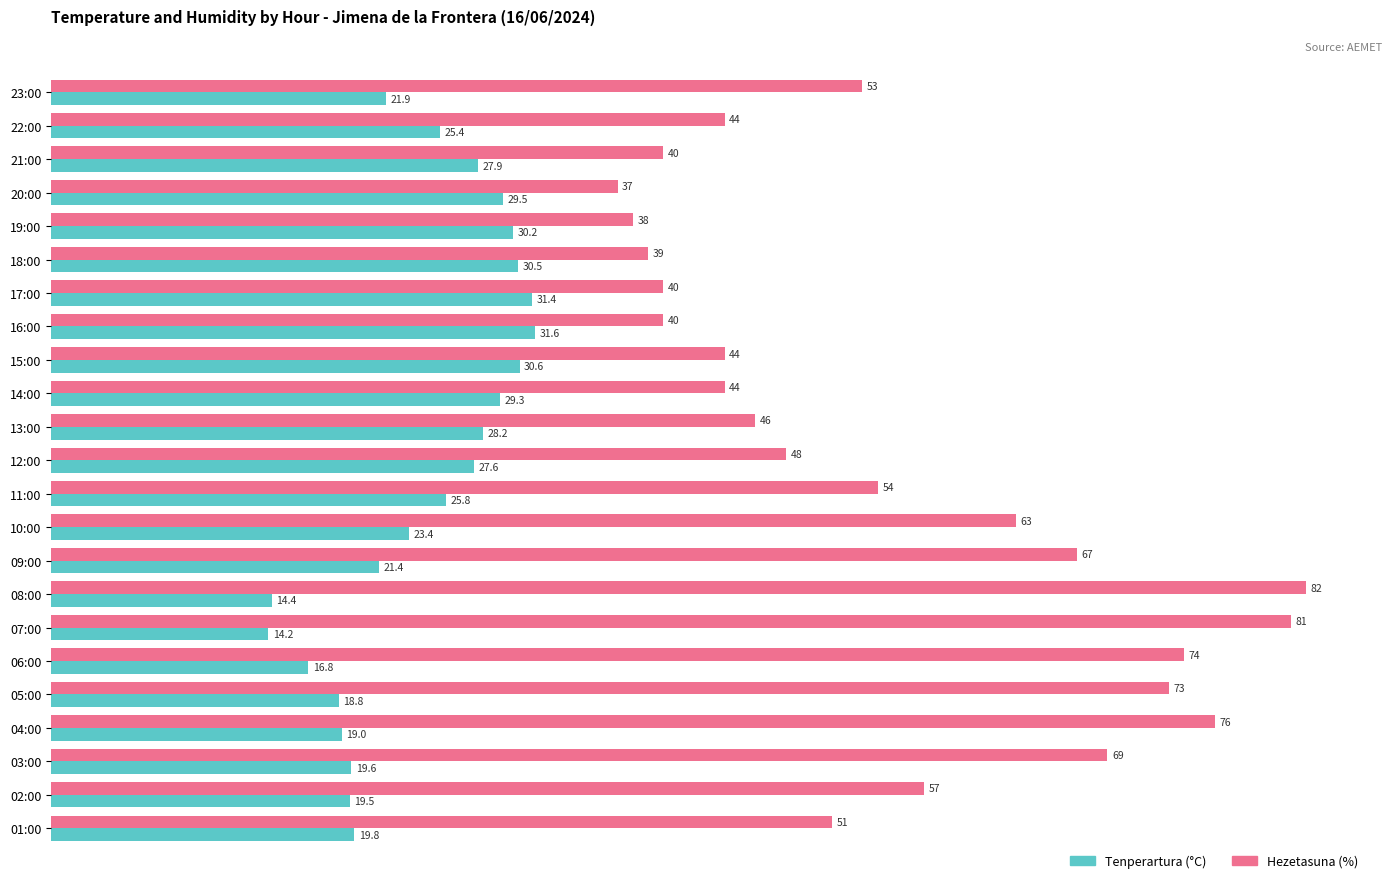

What is the average value of the Tenperartura (°C) series?

24.2